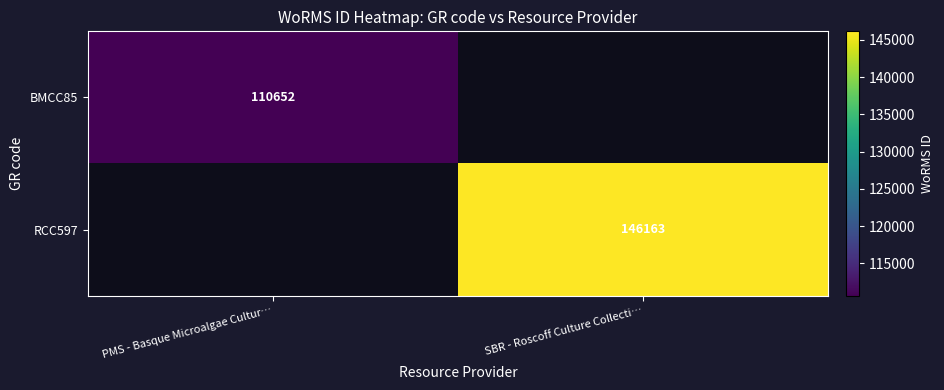

Is the value of BMCC85 at PMS - Basque Microalgae Cultur… greater than the value of RCC597 at SBR - Roscoff Culture Collecti…?

No